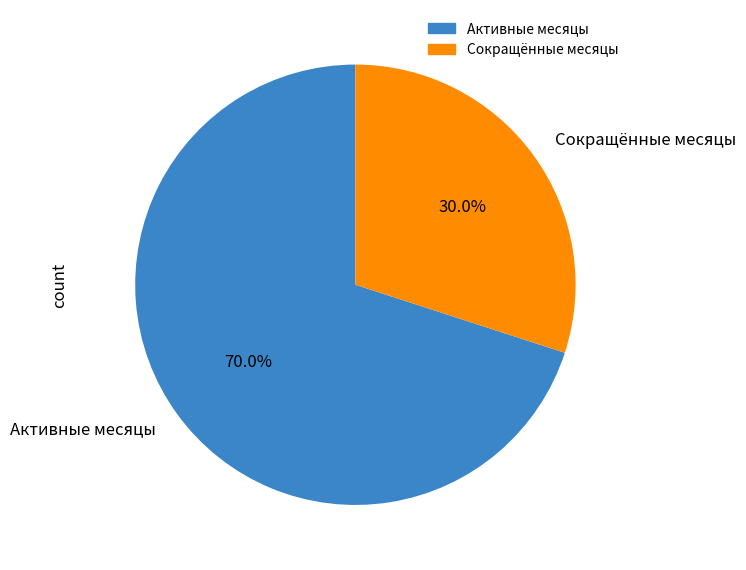

Combined, what portion of the pie is Активные месяцы and Сокращённые месяцы?

100.0%